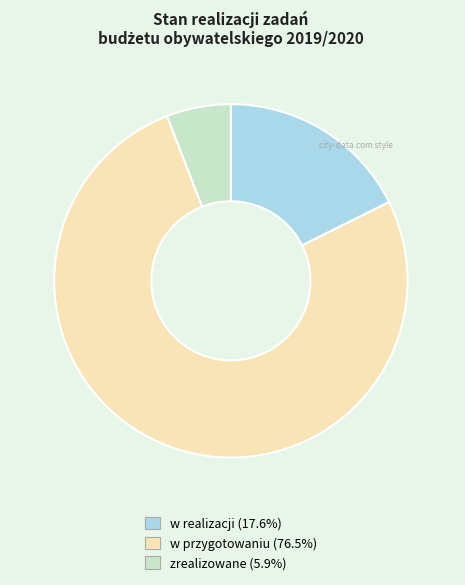

Which has a higher value, w realizacji or w przygotowaniu?

w przygotowaniu